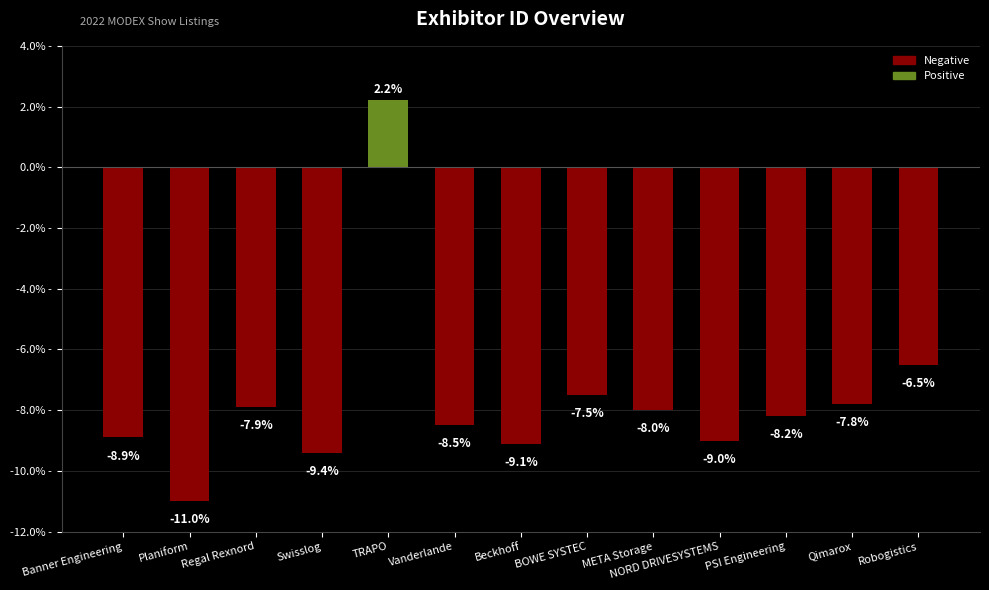

Rank the categories by value from lowest to highest.

Planiform, Swisslog, Beckhoff, NORD DRIVESYSTEMS, Banner Engineering, Vanderlande, PSI Engineering, META Storage, Regal Rexnord, Qimarox, BOWE SYSTEC, Robogistics, TRAPO